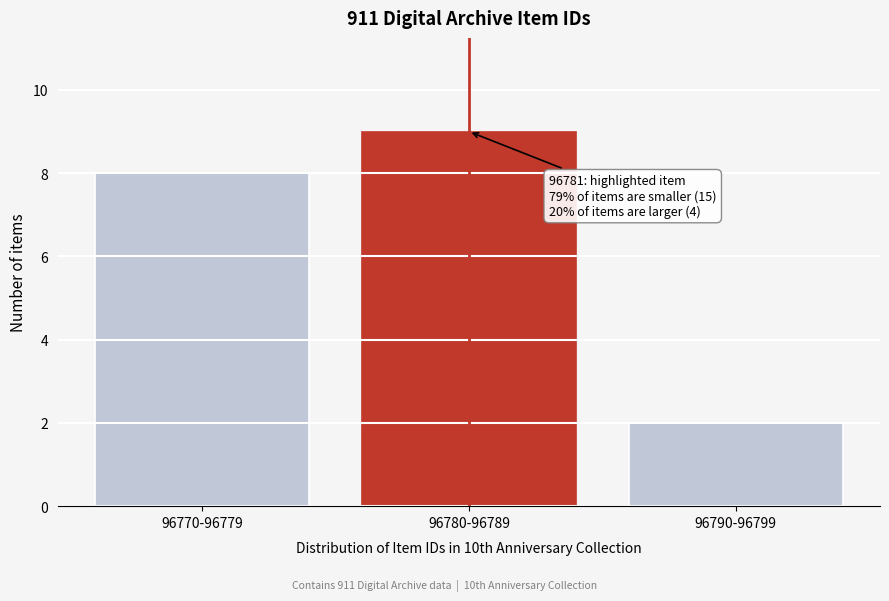

Reading right to left, what are all the values shown in this chart?

96790-96799=2	96780-96789=9	96770-96779=8